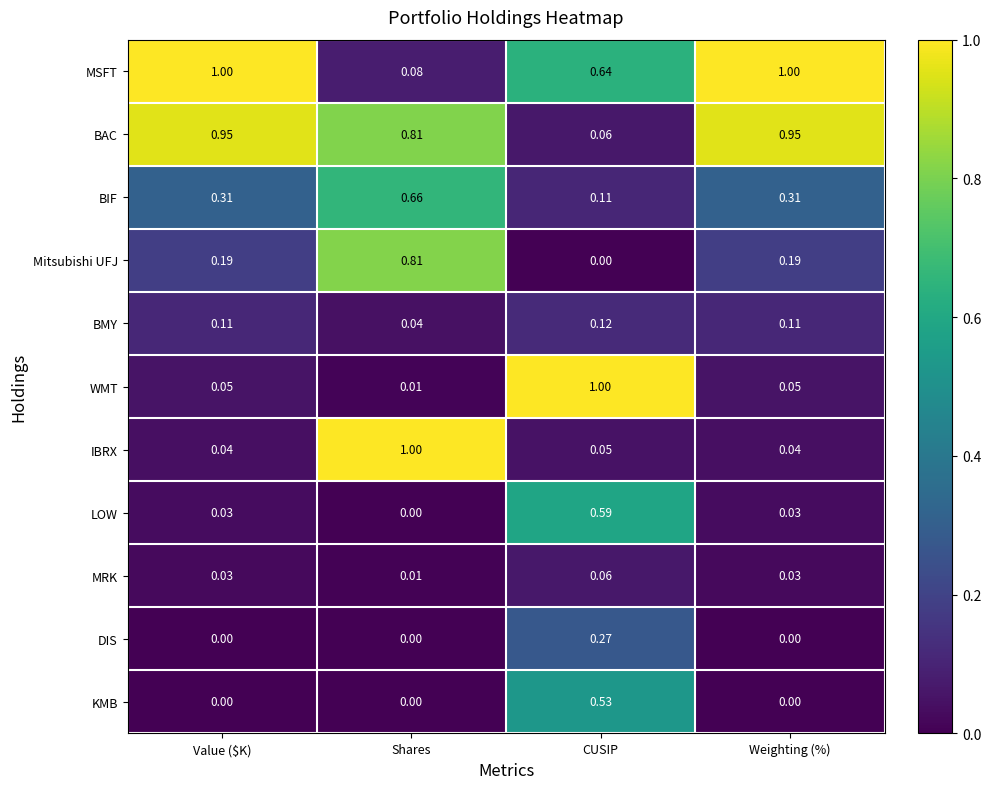

At which label is BMY closest to 0?

Shares